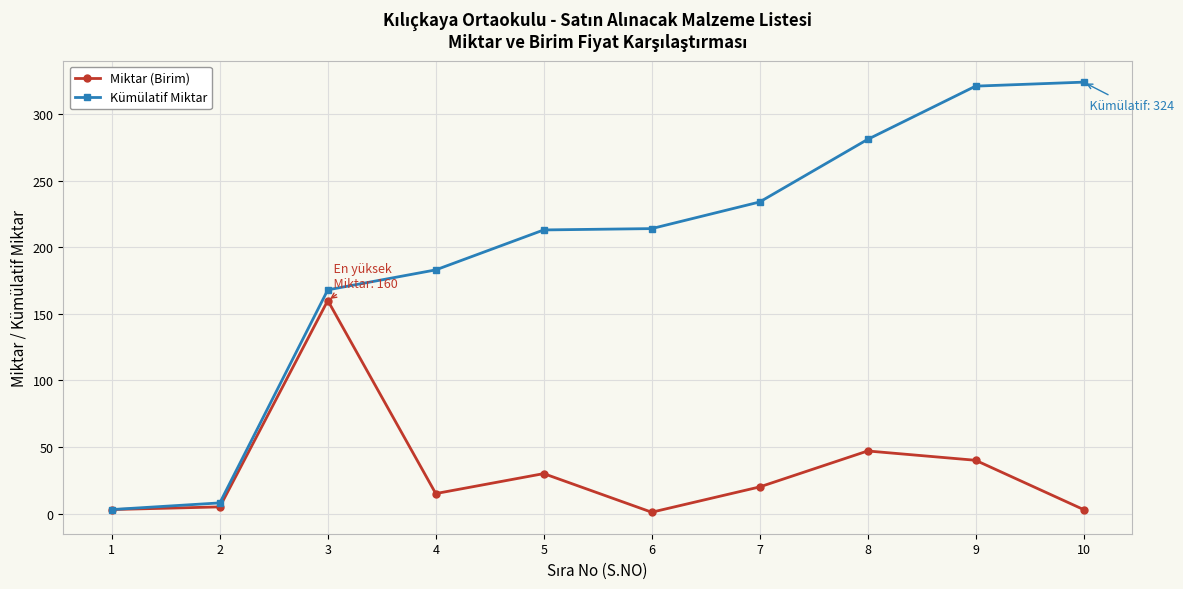

What are all the series names shown in the legend?

Miktar (Birim), Kümülatif Miktar